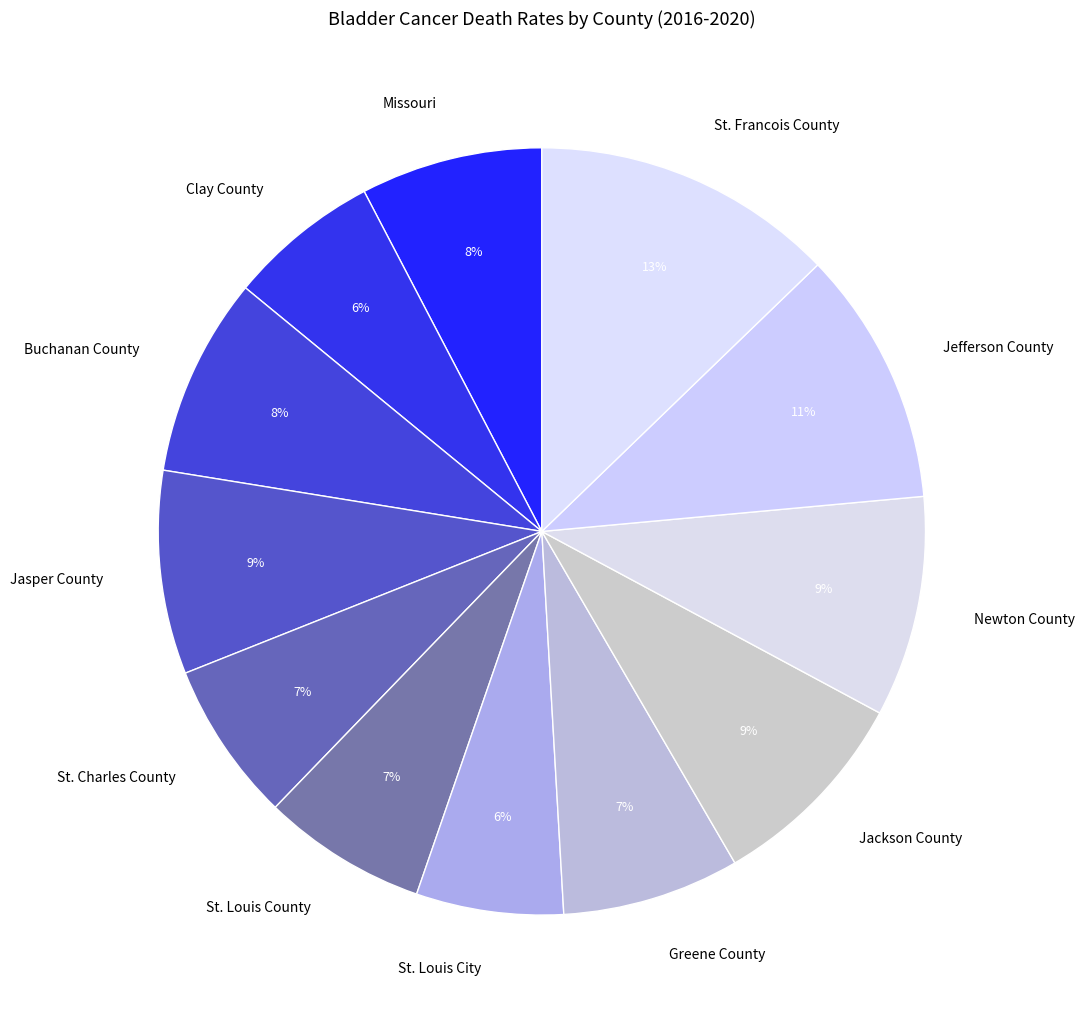

Do St. Louis City and St. Charles County together represent more than half of the pie?

No